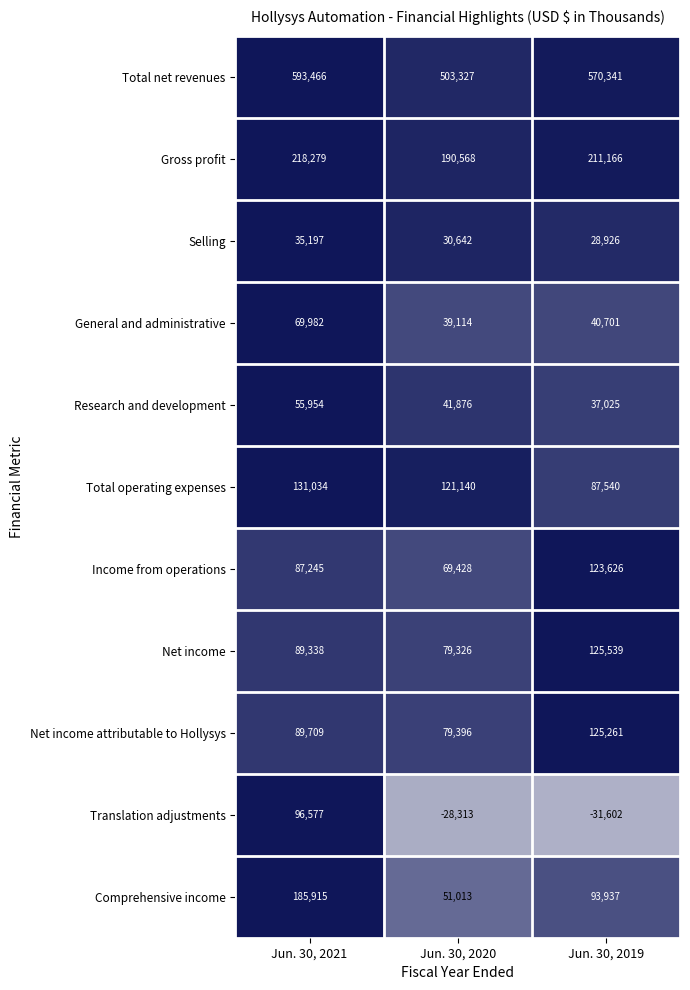

Where is Gross profit nearest to the value 204423?

Jun. 30, 2019